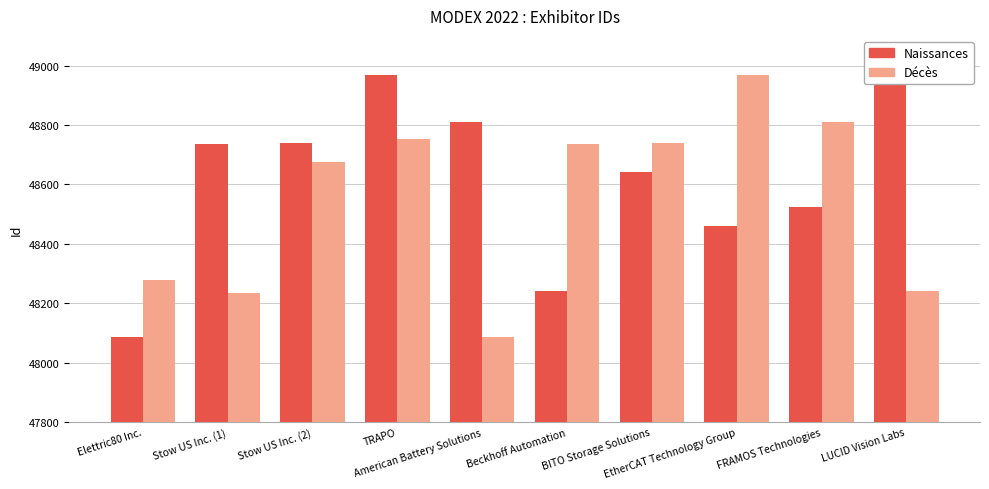

What is the difference between the highest and lowest values at Stow US Inc. (1)?

502